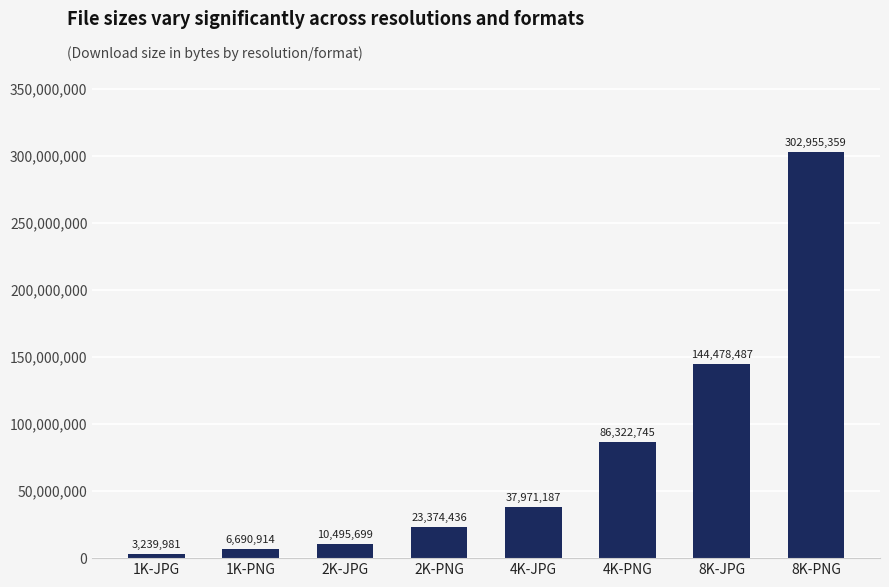

Reading left to right, list all the values displayed in this chart.

1K-JPG=3239981	1K-PNG=6690914	2K-JPG=10495699	2K-PNG=23374436	4K-JPG=37971187	4K-PNG=86322745	8K-JPG=144478487	8K-PNG=302955359